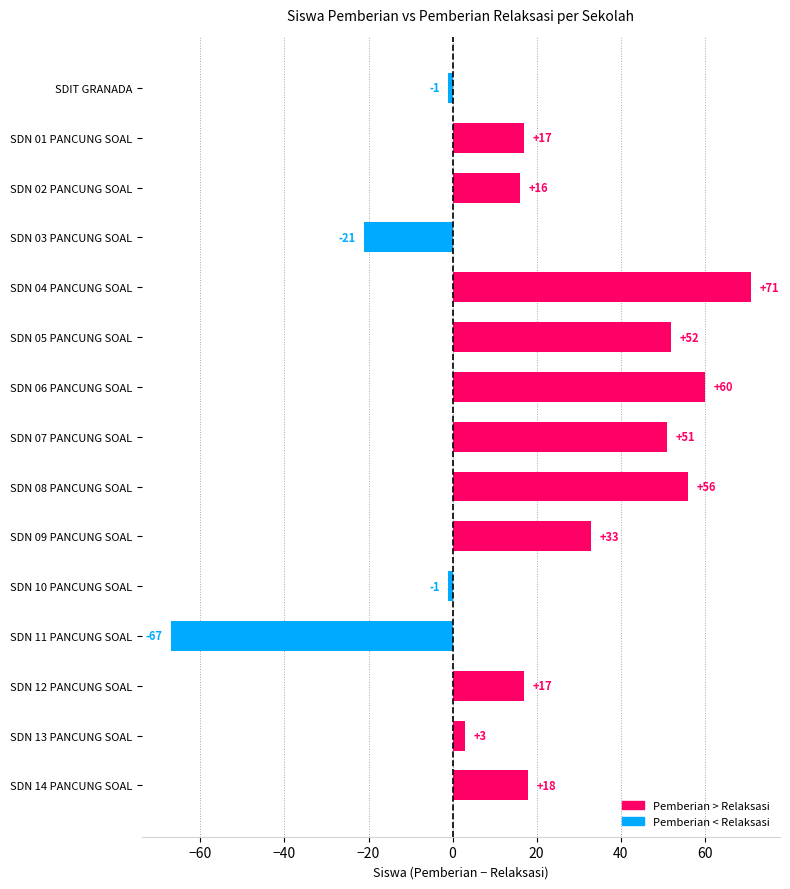

Which has a higher value, SDN 02 PANCUNG SOAL or SDN 13 PANCUNG SOAL?

SDN 02 PANCUNG SOAL